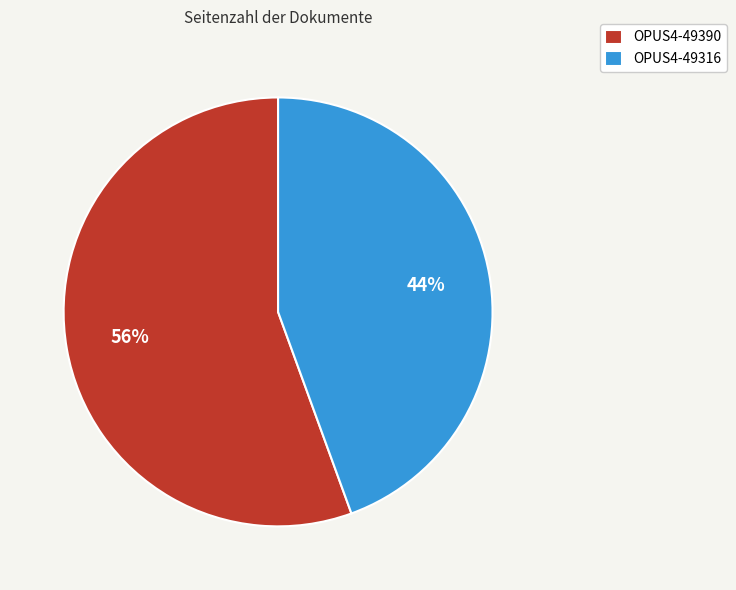

Is it true that OPUS4-49390 is 56% of the pie?

True